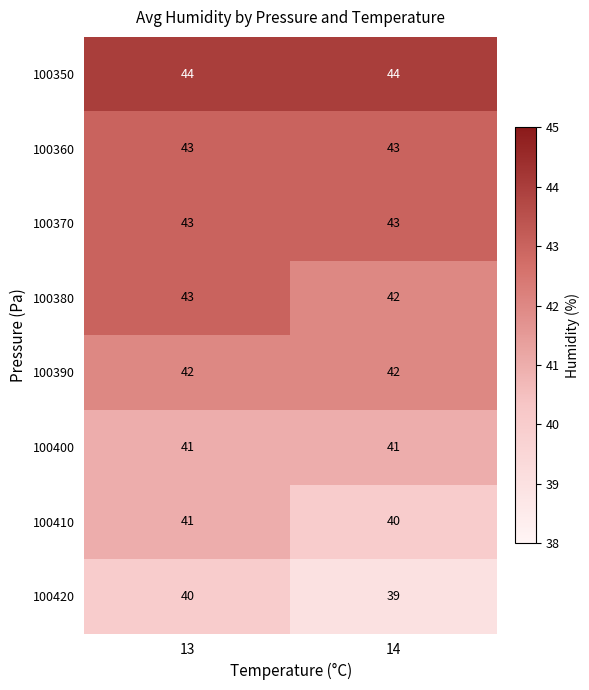

Which series has the largest total across all categories?

100350